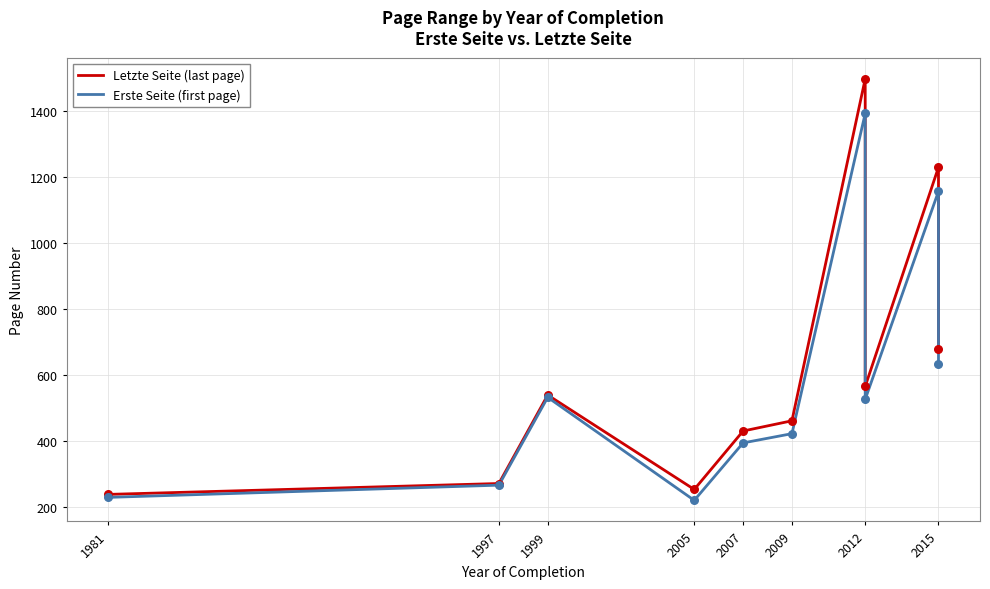

Which series has the widest spread of Y values?

Letzte Seite (last page)